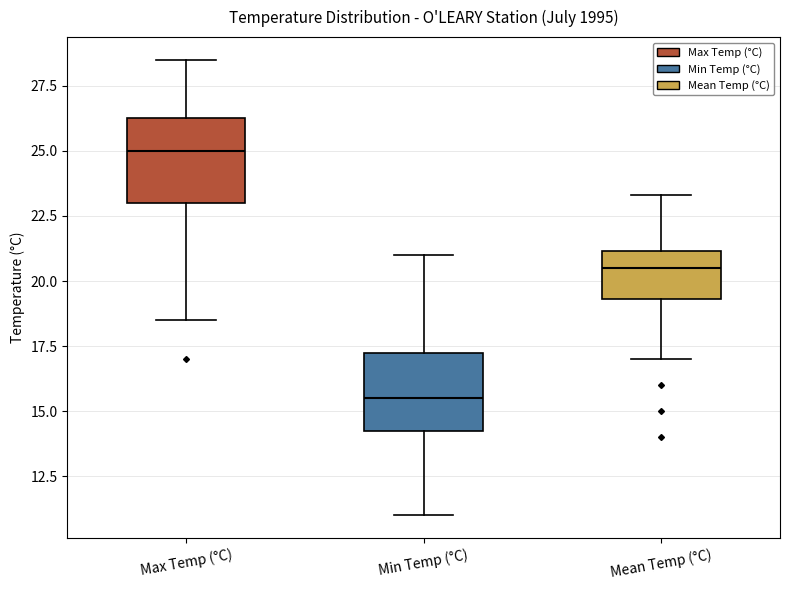

Where is the upper edge of the box for Mean Temp (°C) on the y-axis? The values are not printed on the chart, so give them approximately, as read against the axis.

21.0